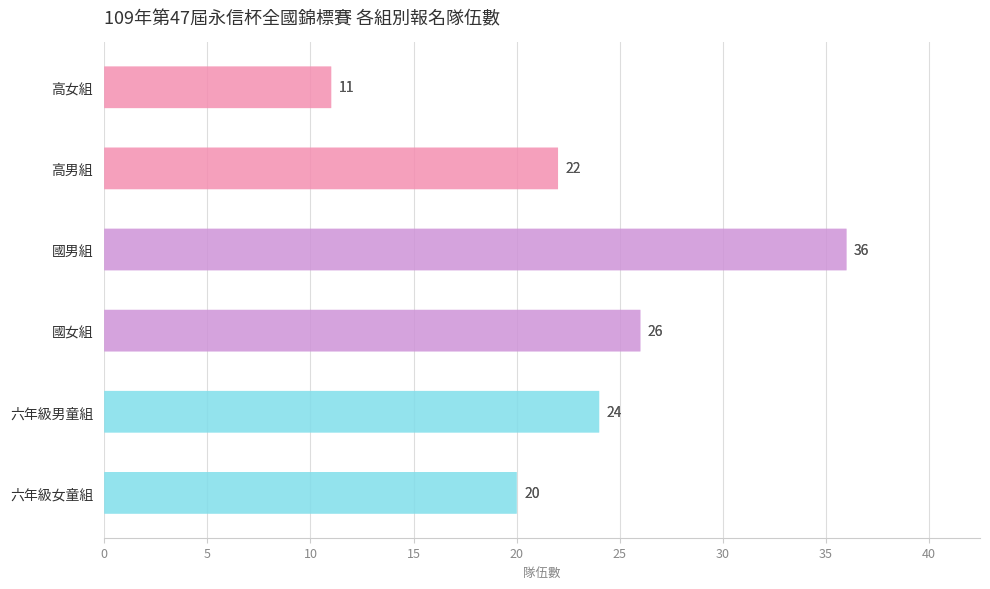

Between 高男組 and 高女組, which is larger?

高男組